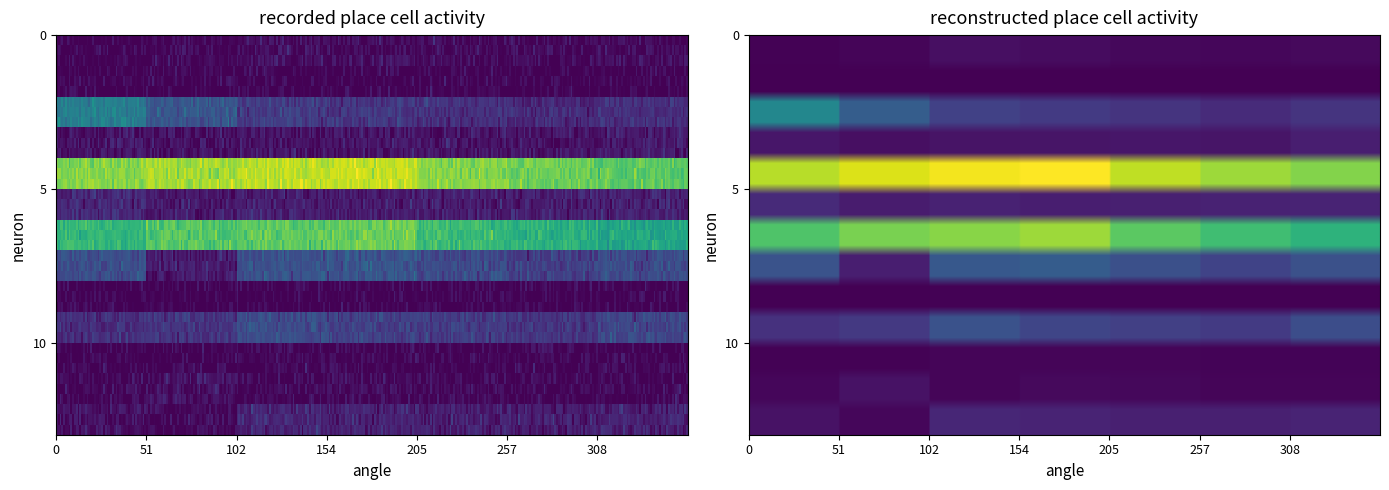

At how many categories does at least one series exceed 509?

7